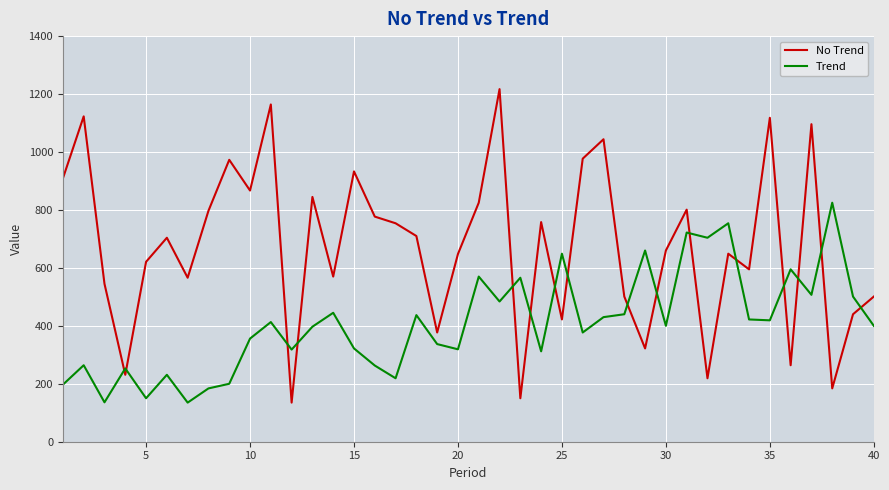

True or false: No Trend and Trend intersect in this chart.

True